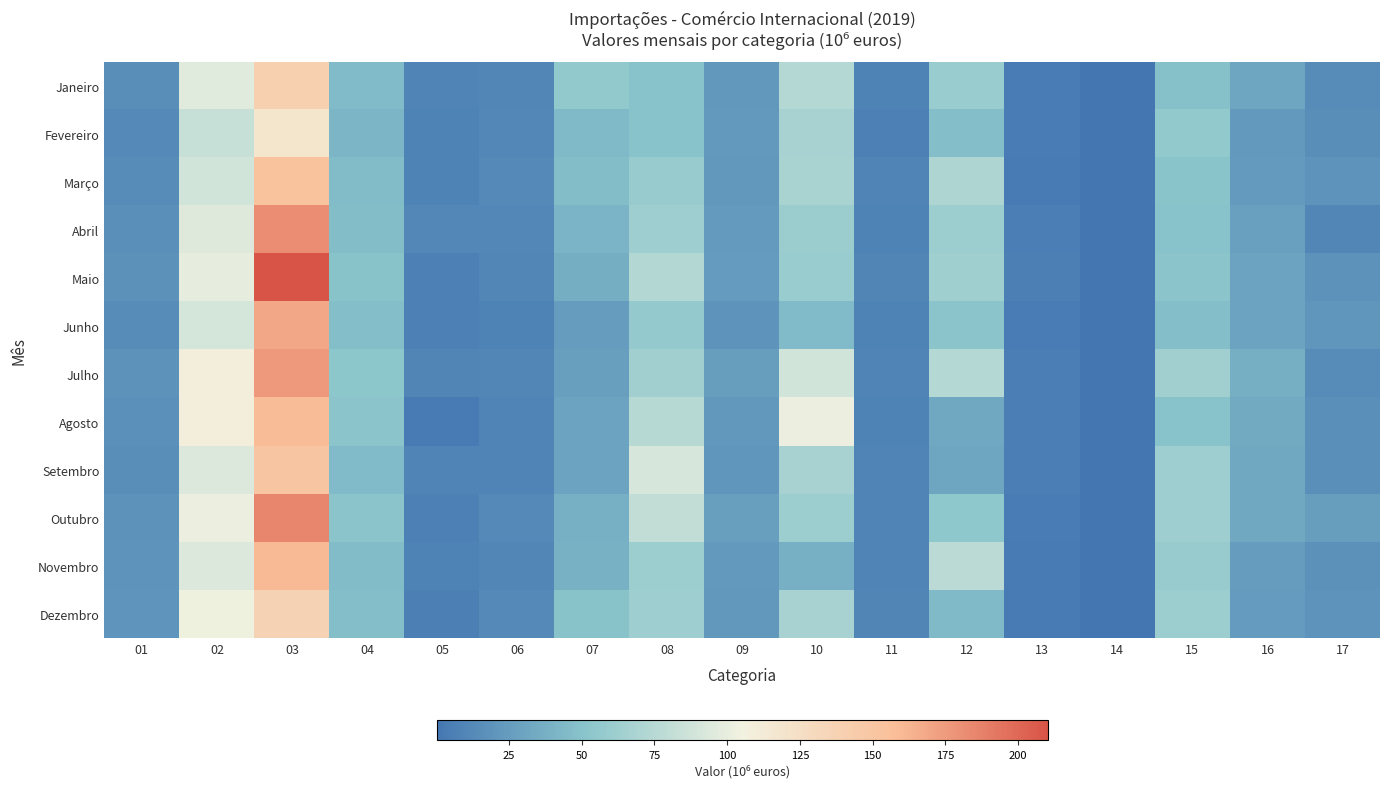

What is the difference between the highest and lowest values at 12?

45.5